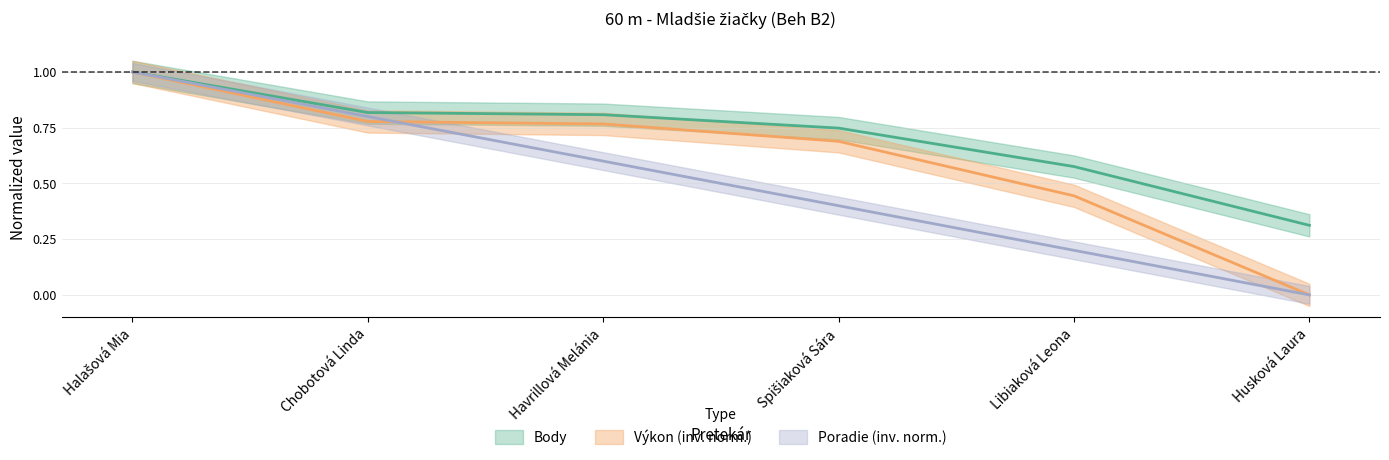

The Body series shows 0.8 at Chobotová Linda. True or false?

True